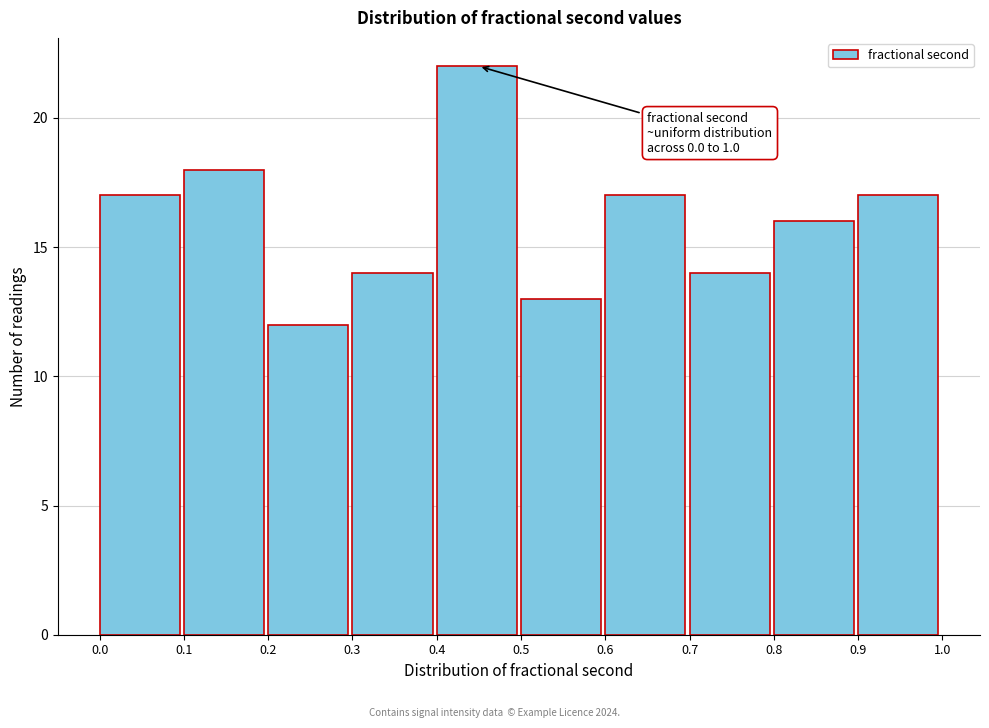

Over which range of the x-axis is the bar tallest?

0.4 to 0.5